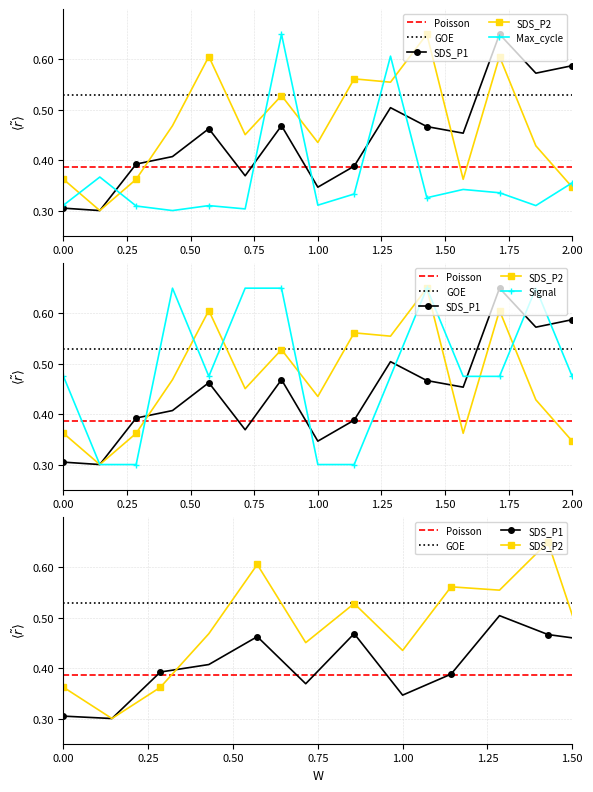

What is the maximum value for Signal?

0.7